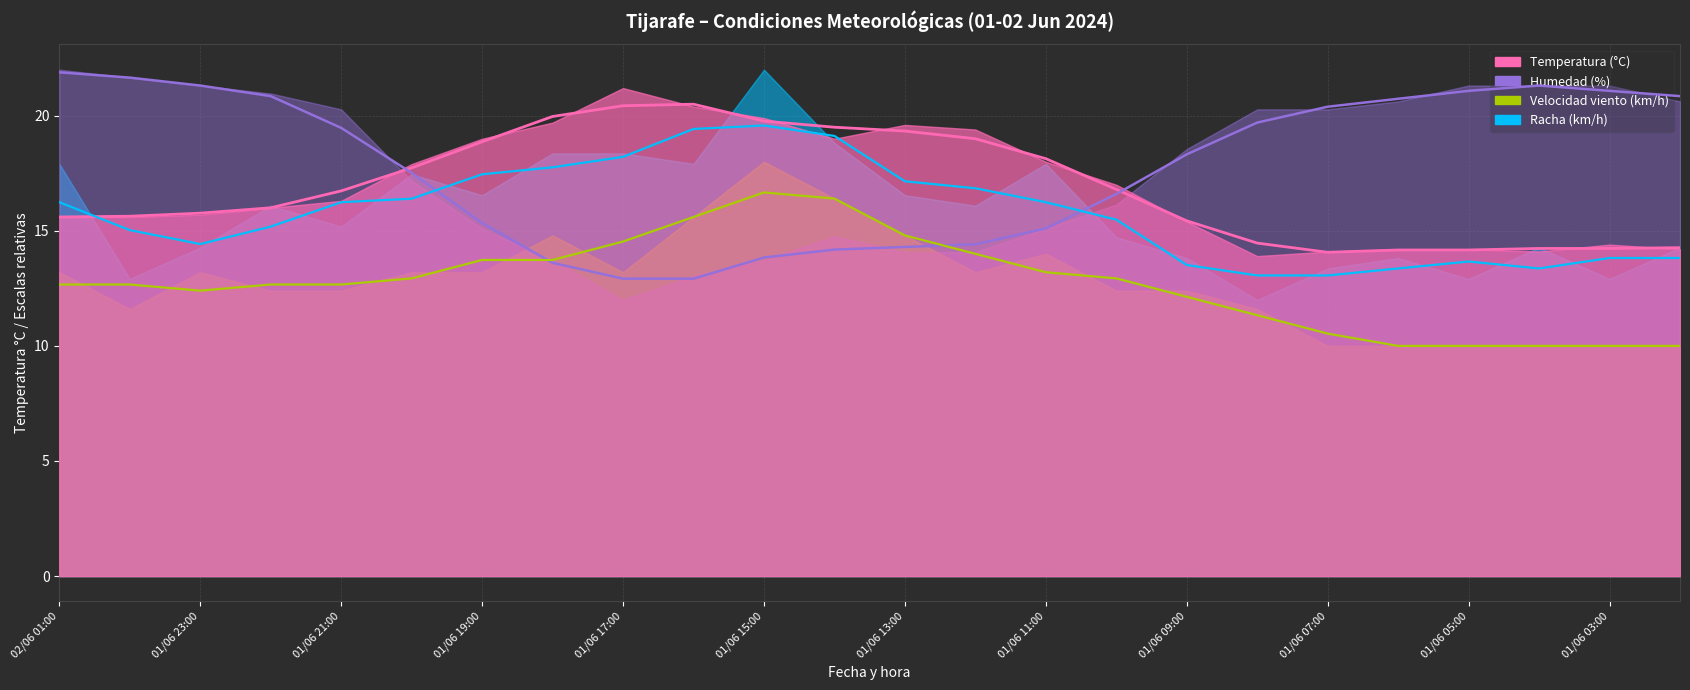

What is the difference between the Humedad (%) values at 01/06 15:00 and 02/06 00:00?

7.8